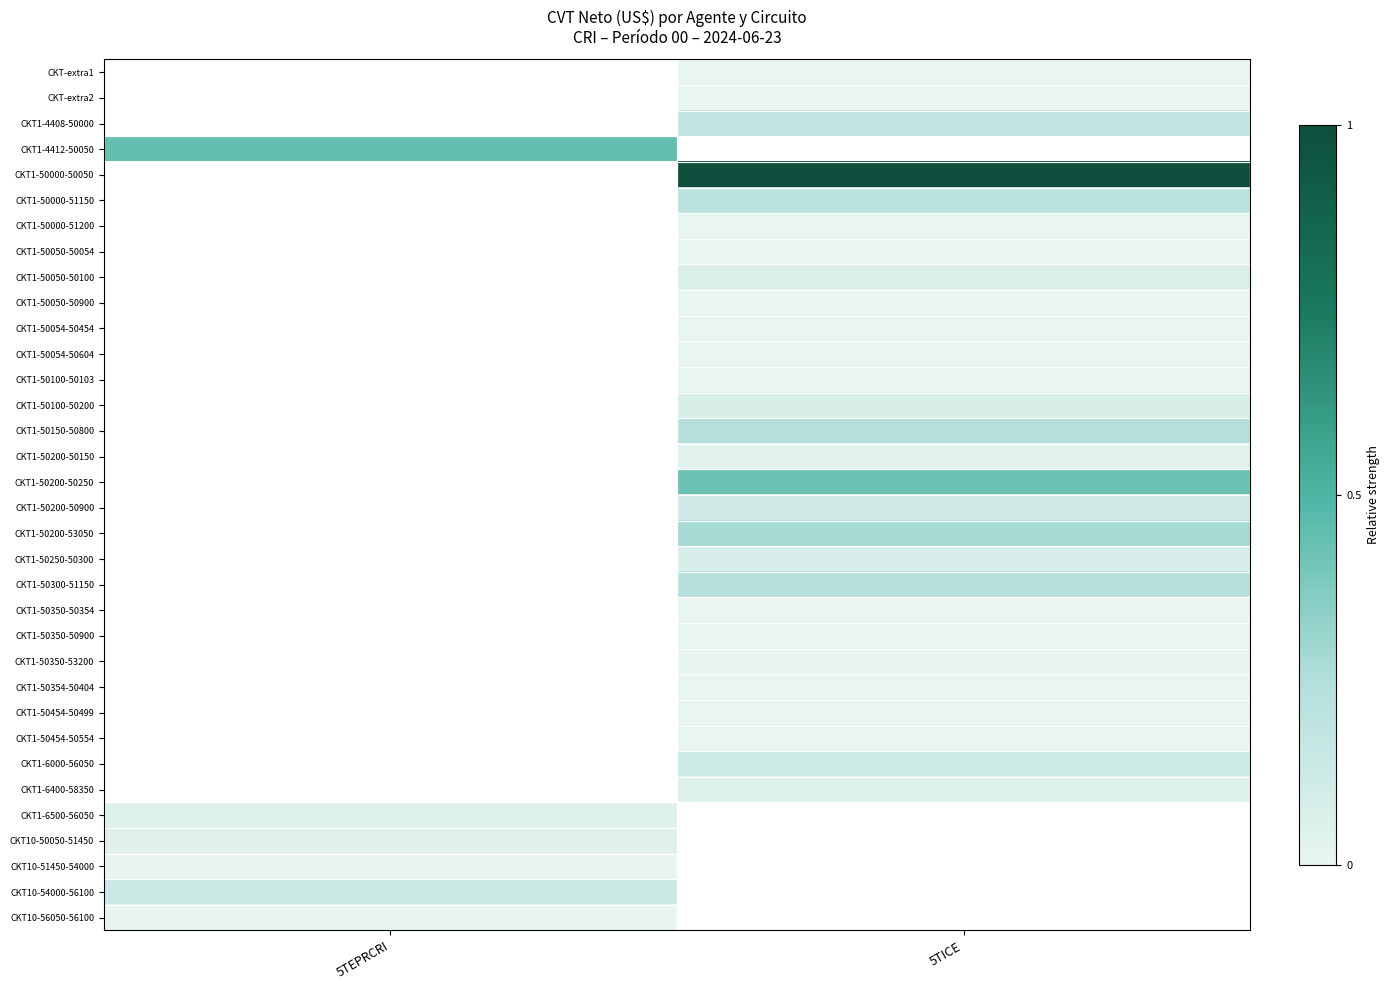

Which has a higher value, 5TEPRCRI or 5TICE?

5TICE